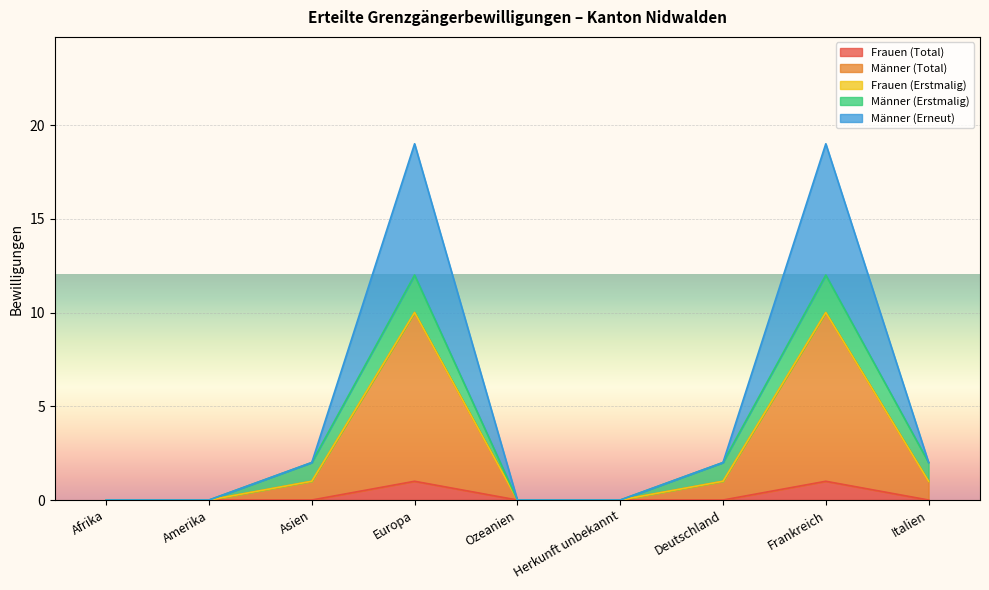

What is the total value across all series at Frankreich?

19